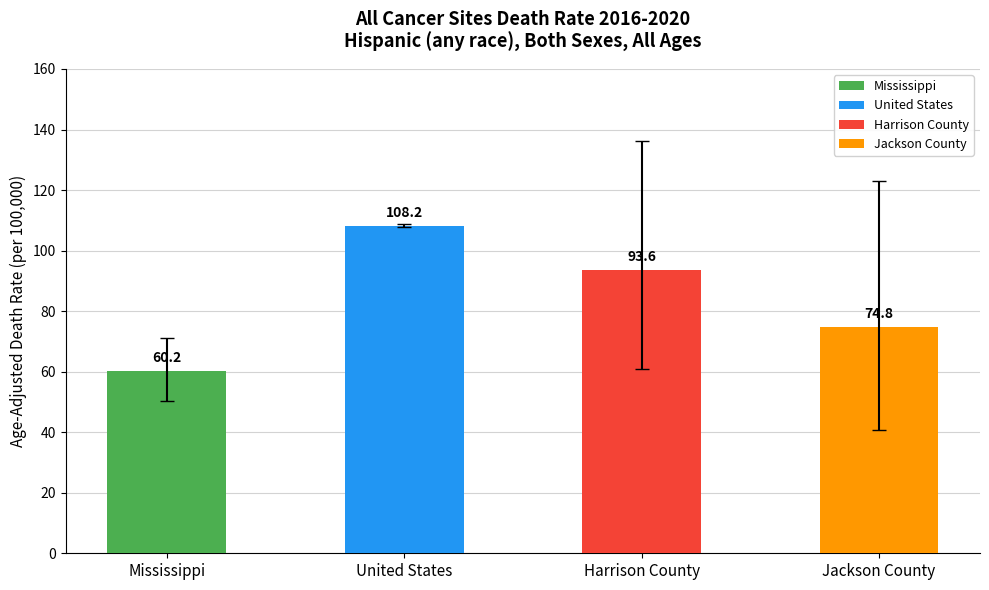

How many bars are there in total?

4